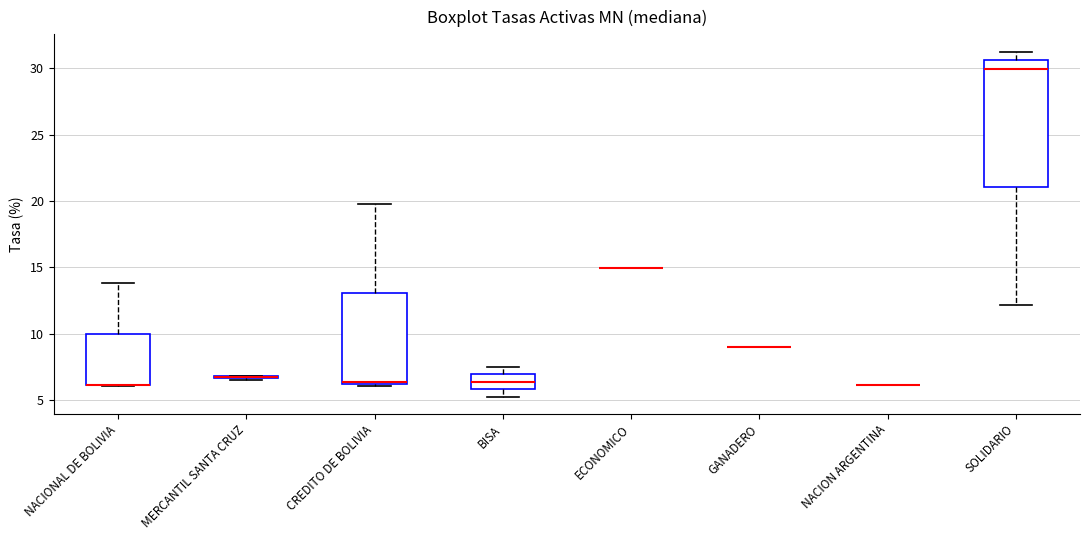

Reading left to right, transcribe this box plot: for each box, give where its median line is, the range the box spans, and where its two whiskers end, as read against the y-axis. The values are not printed on the chart, so give them approximately, as read against the axis.

NACIONAL DE BOLIVIA: median 6.0 (drawn on the box's lower edge), box 6.0 to 10.0, whiskers 6.0 to 14.0
MERCANTIL SANTA CRUZ: box collapsed to a line at 7.0, whiskers 6.5 to 7.0
CREDITO DE BOLIVIA: median 6.5, box 6.0 to 13.0, whiskers 6.0 to 20.0
BISA: median 6.5, box 6.0 to 7.0, whiskers 5.5 to 7.5
ECONOMICO: box collapsed to a line at 15.0, whiskers 15.0 to 15.0
GANADERO: box collapsed to a line at 9.0, whiskers 9.0 to 9.0
NACION ARGENTINA: box collapsed to a line at 6.0, whiskers 6.0 to 6.0
SOLIDARIO: median 30.0, box 21.0 to 30.5, whiskers 12.0 to 31.0